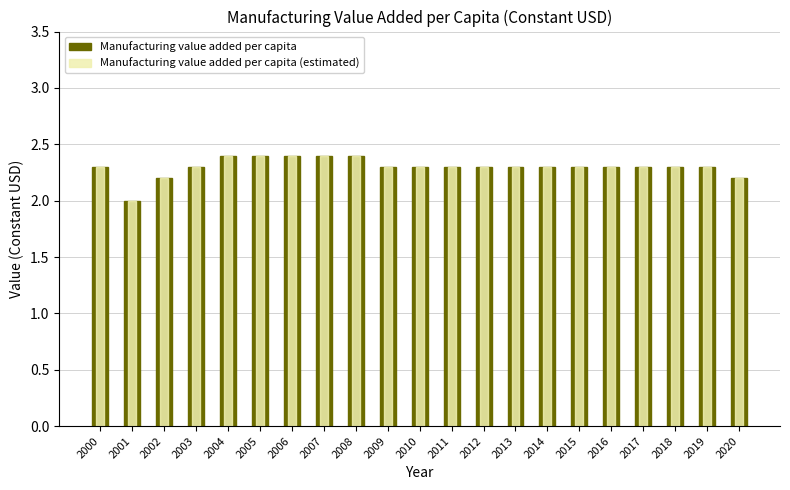

Count the Manufacturing value added per capita (estimated) values in the range 2 to 3.

21